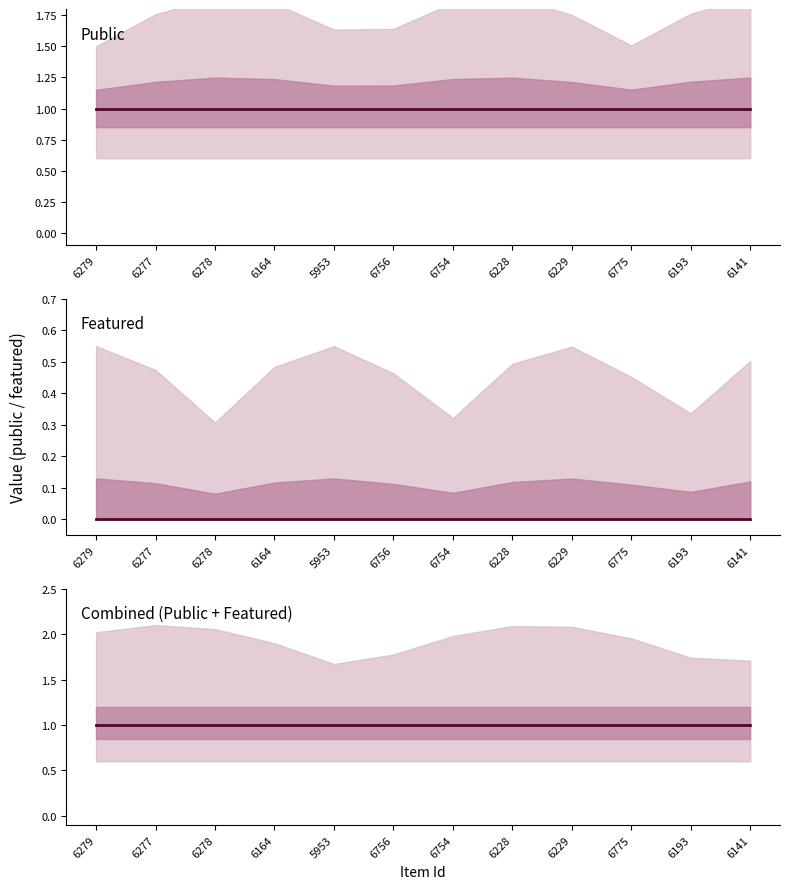

True or false: Featured has more than 1 interior local peaks.

False